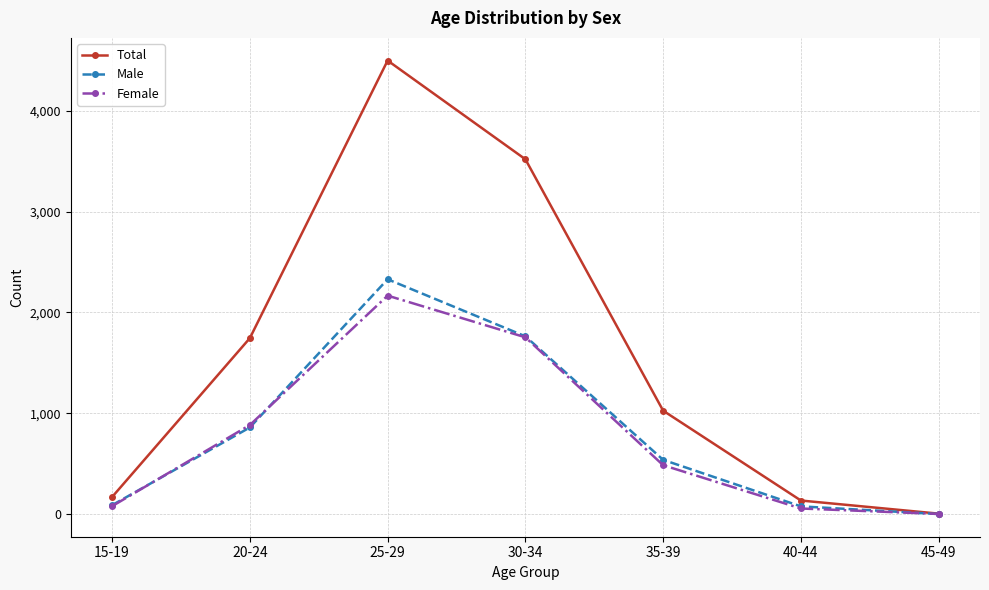

How many interior local peaks does the Male series have?

1